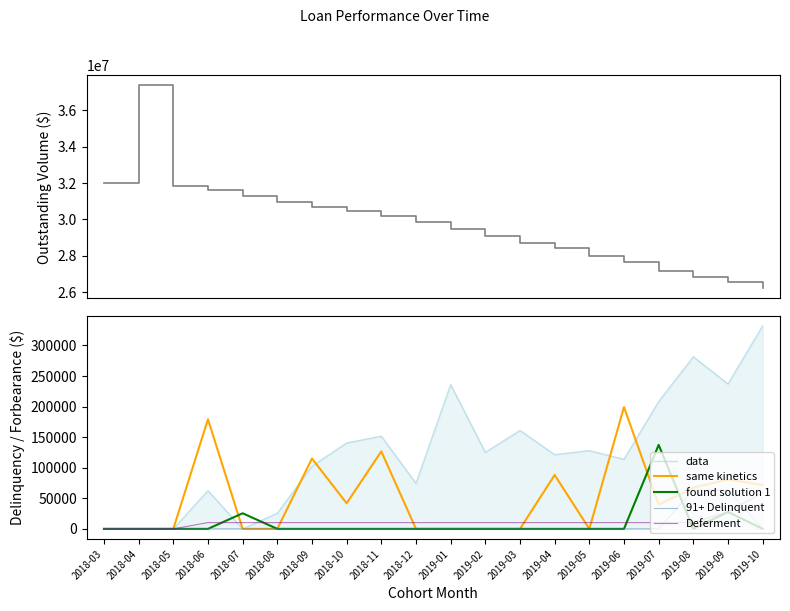

At which category does same kinetics reach its first local valley?

2018-10